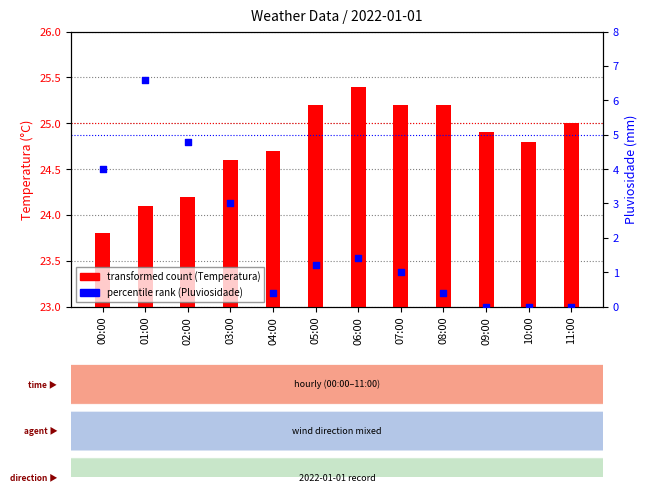

Is the value of Avg Temperatura (°C) at 11:00 greater than the value of Avg Pluviosidade (mm) at 09:00?

Yes